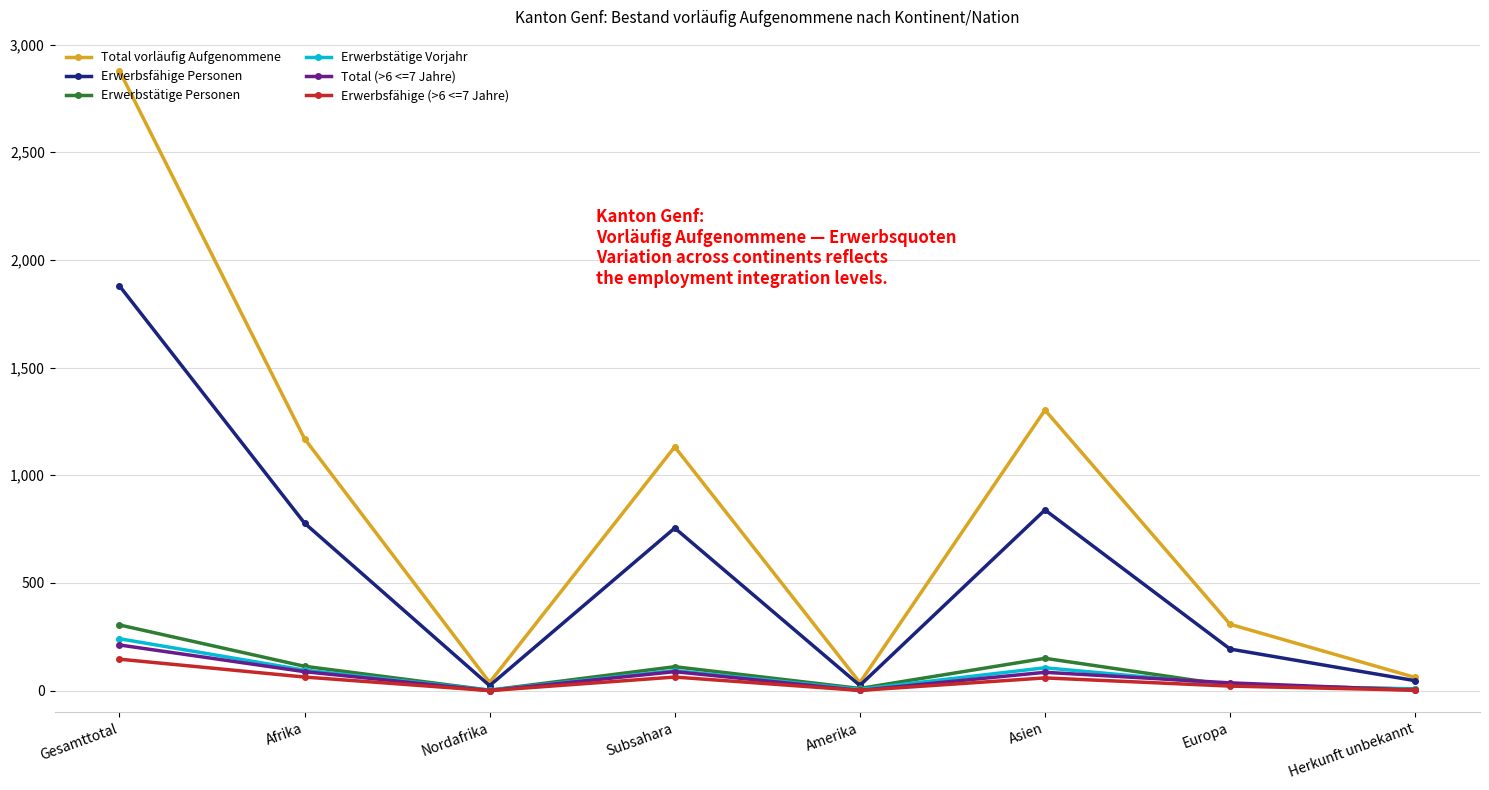

What is the difference between the highest and lowest values at Afrika?

1107